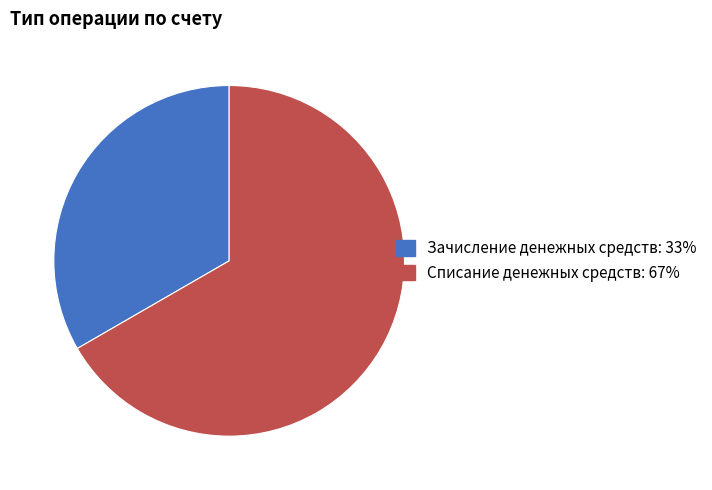

Which category has the biggest portion of the pie?

Списание денежных средств